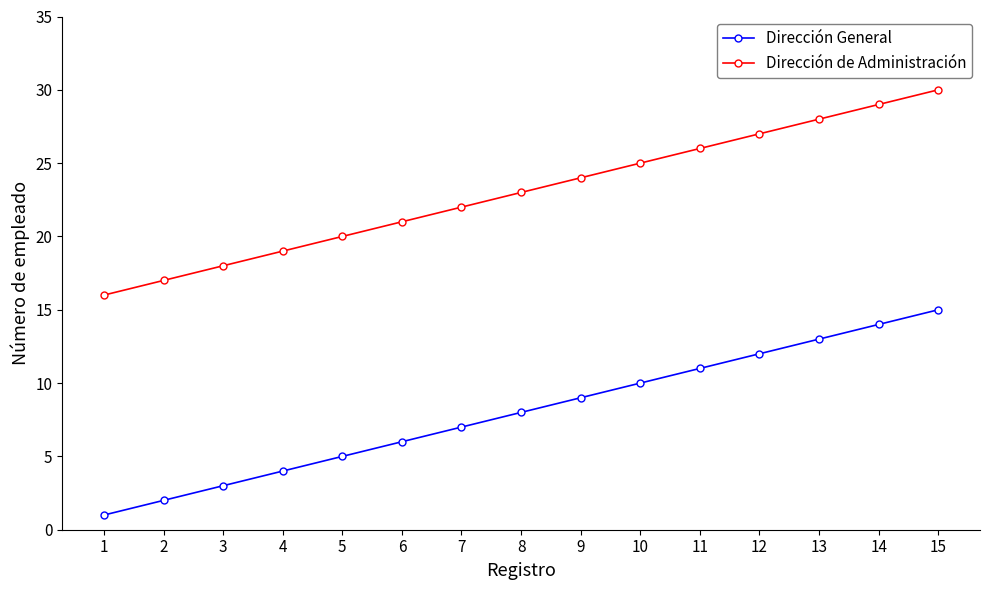

What is the spread (max minus min) of values at 12?

15